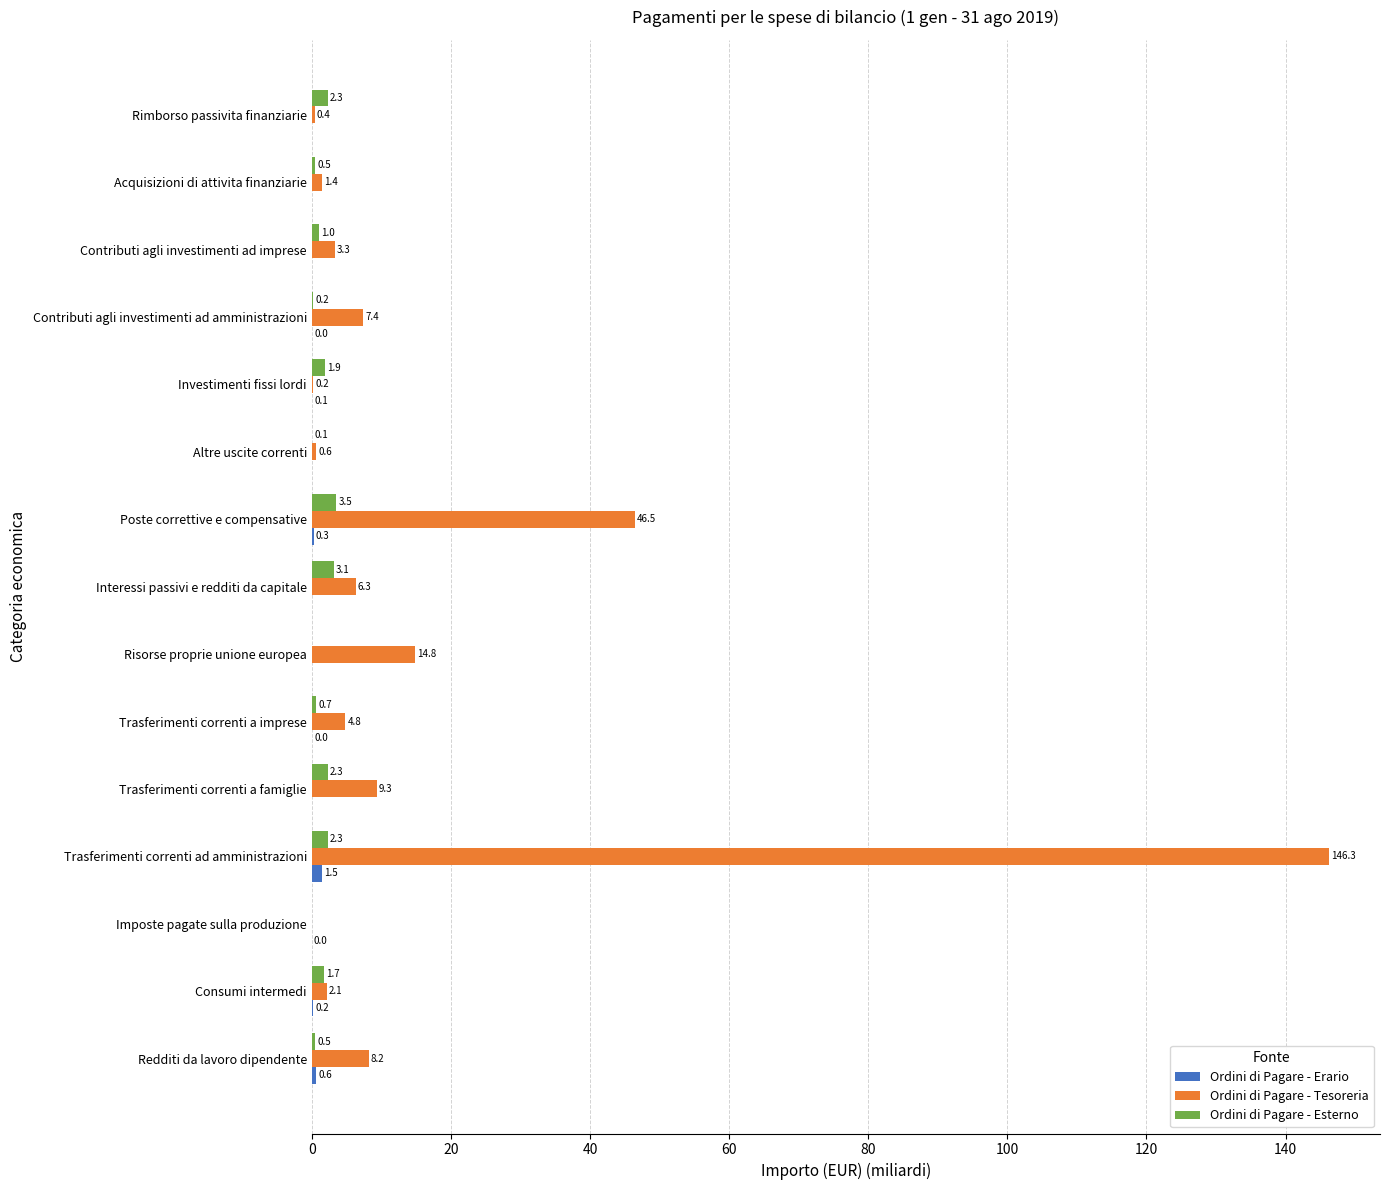

Read the Ordini di Pagare - Tesoreria value at Redditi da lavoro dipendente.

8.2